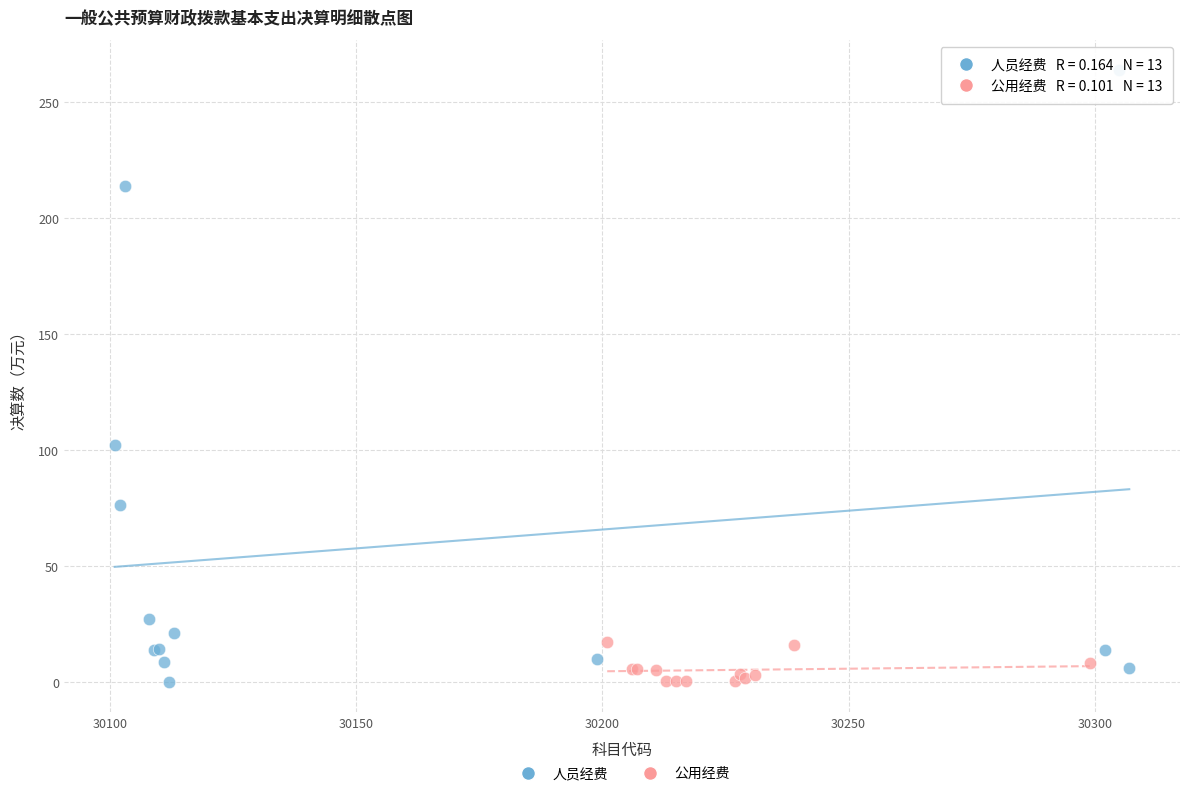

Which series reaches the maximum Y coordinate?

人员经费